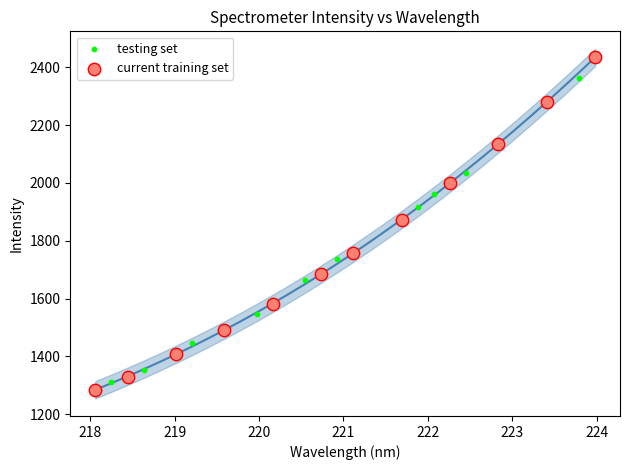

Which series has the largest Y range (max minus min)?

current training set